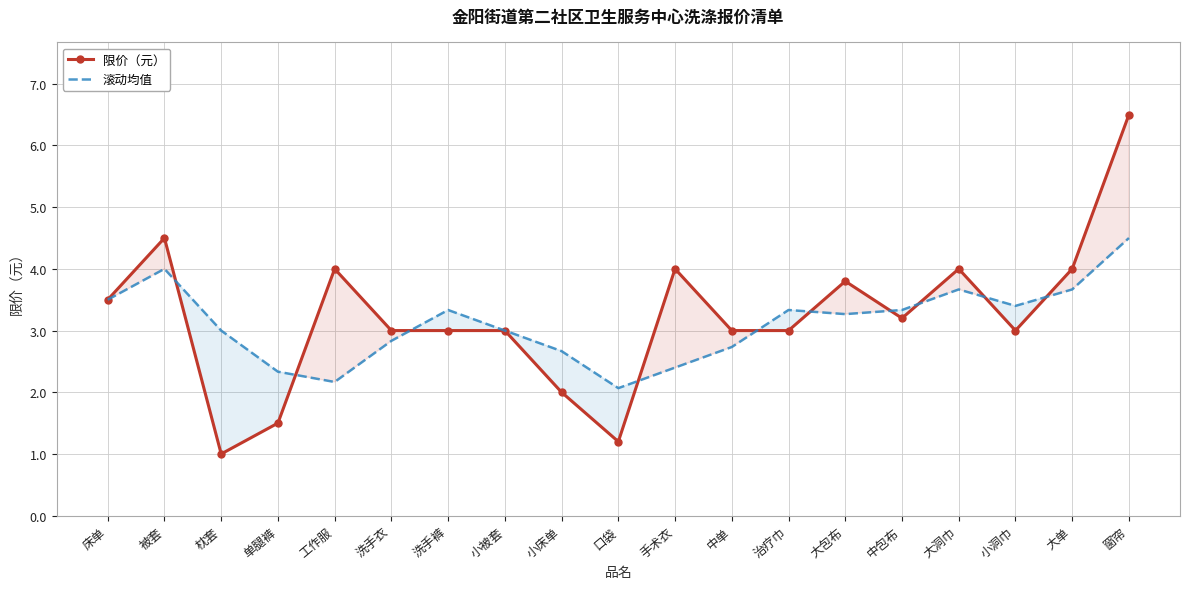

Which series changed the most between 洗手衣 and 大包布?

限价（元）